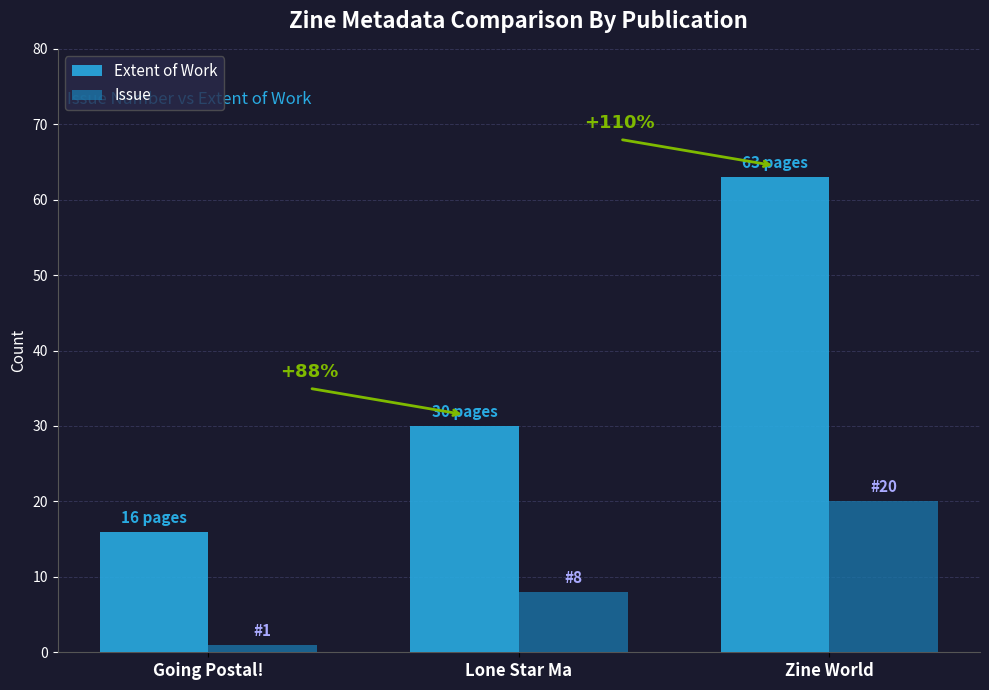

Reading left to right, what are all the values shown in this chart?

Extent of Work: Going Postal!=16	Lone Star Ma=30	Zine World=63
Issue: Going Postal!=1	Lone Star Ma=8	Zine World=20